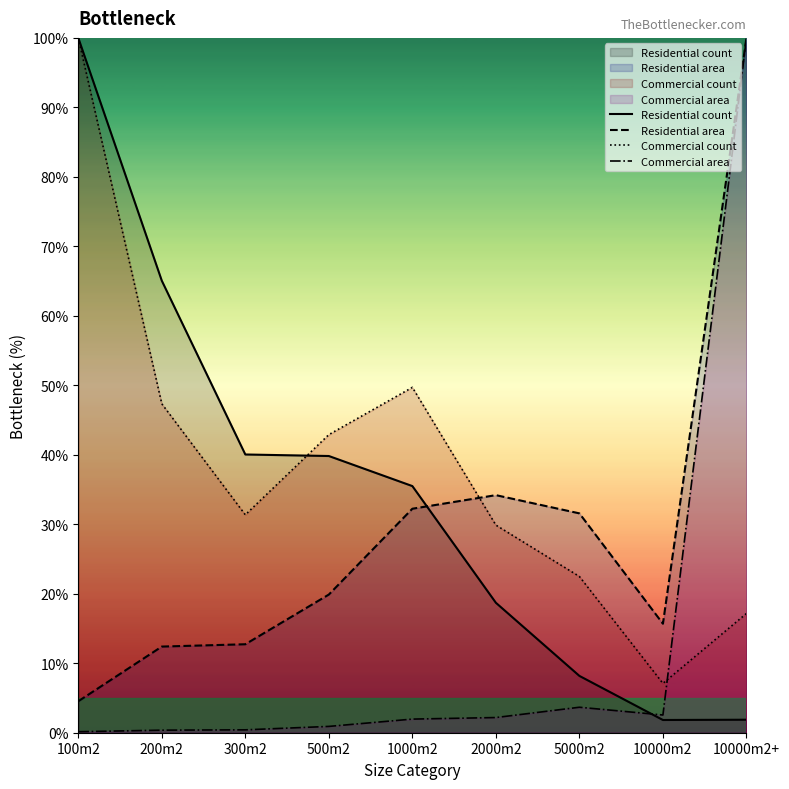

At which category does Commercial area reach its first local peak?

5000m2